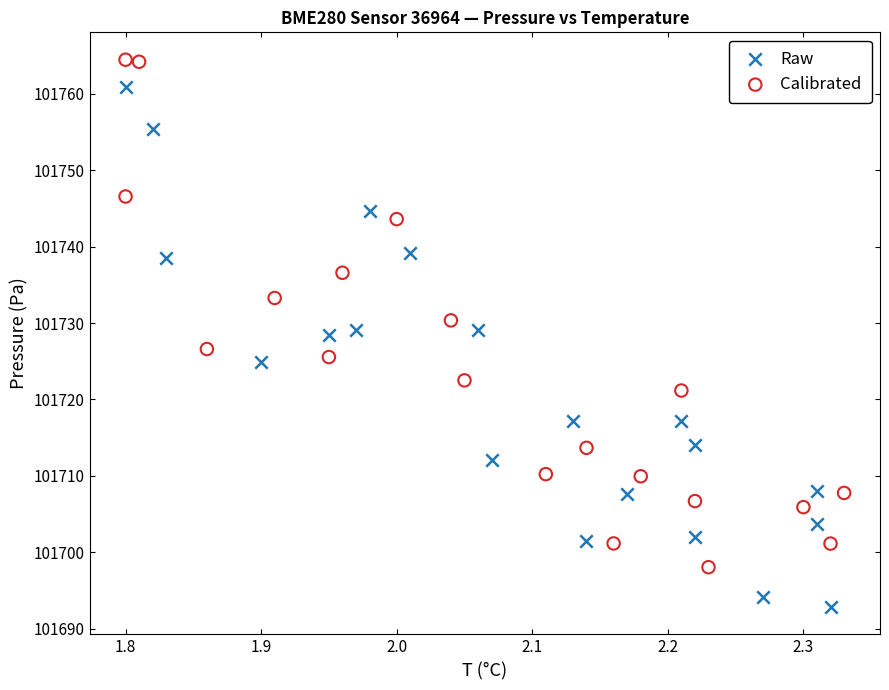

Which series has the widest spread of Y values?

Raw